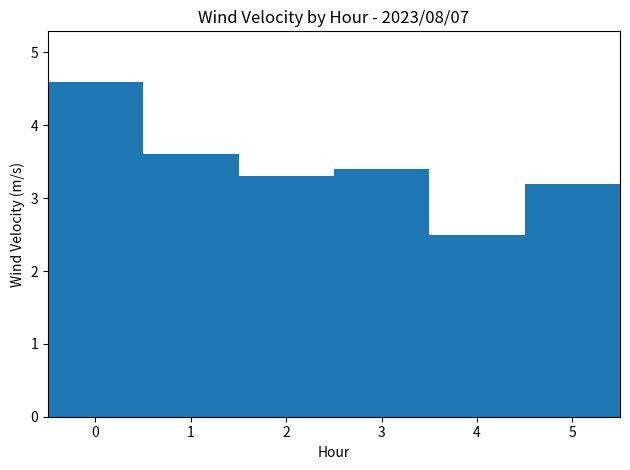

What is the ratio of the value at 2 to the value at 1?

0.9